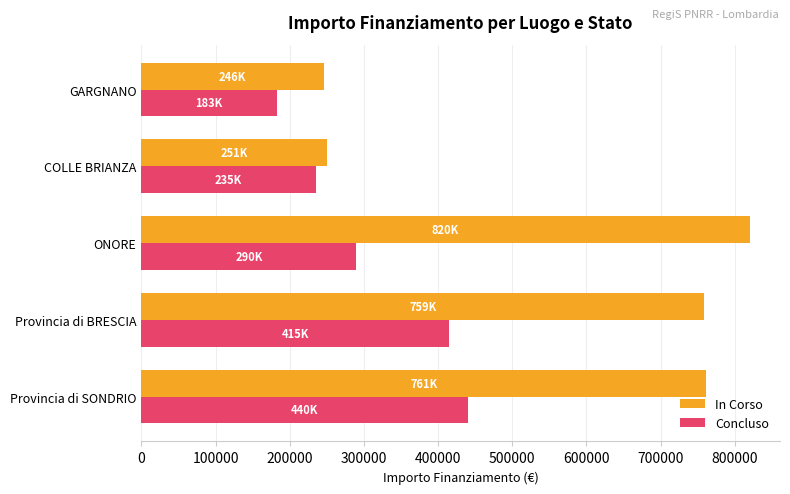

What is the difference between the highest and lowest values at Provincia di SONDRIO?

321100.0